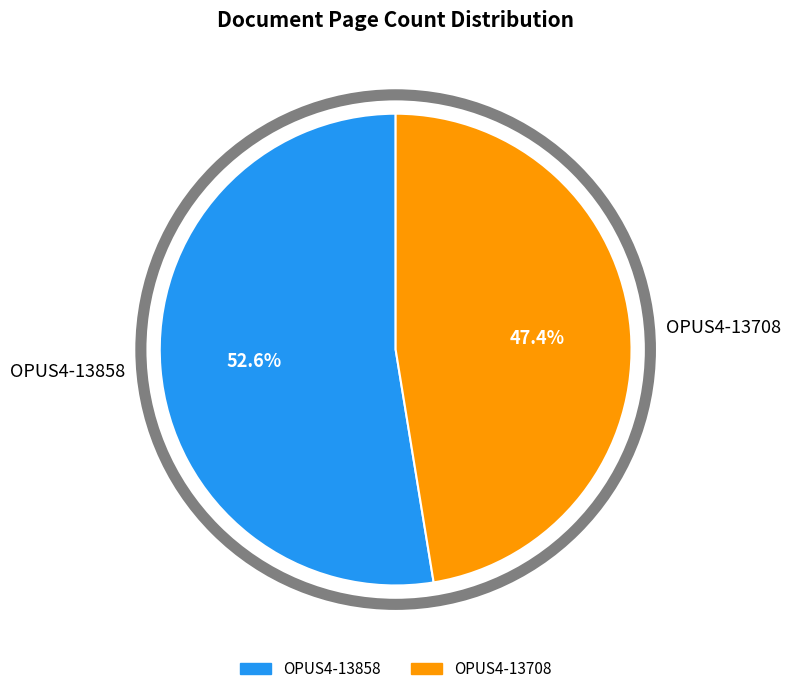

How many slices are in this pie chart?

2